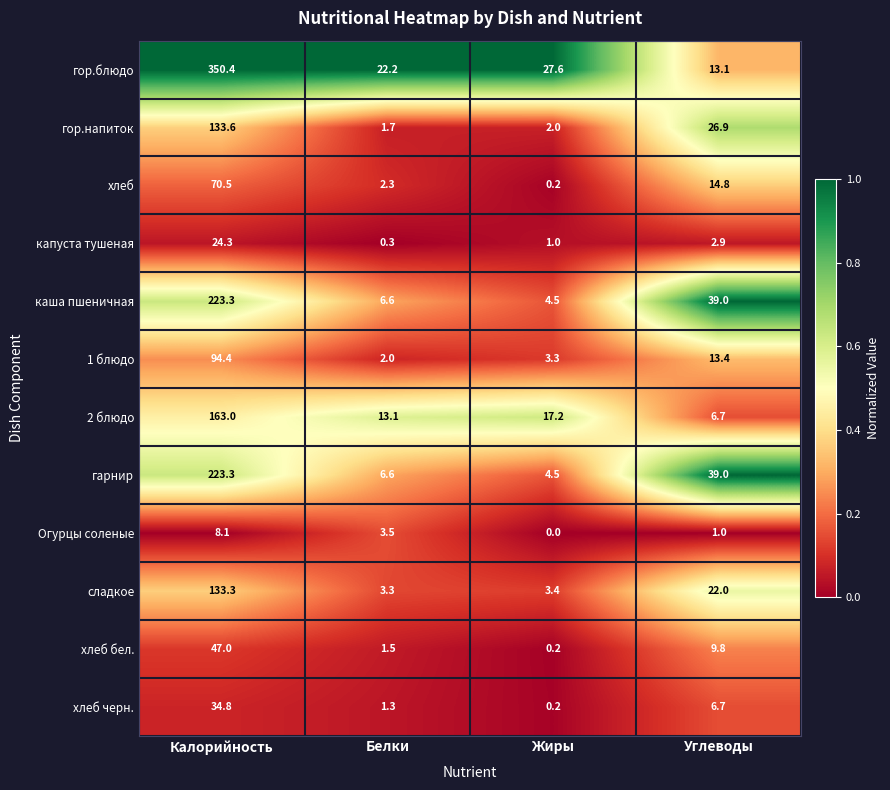

List the labels in order of каша пшеничная value, largest first.

Калорийность, Углеводы, Белки, Жиры